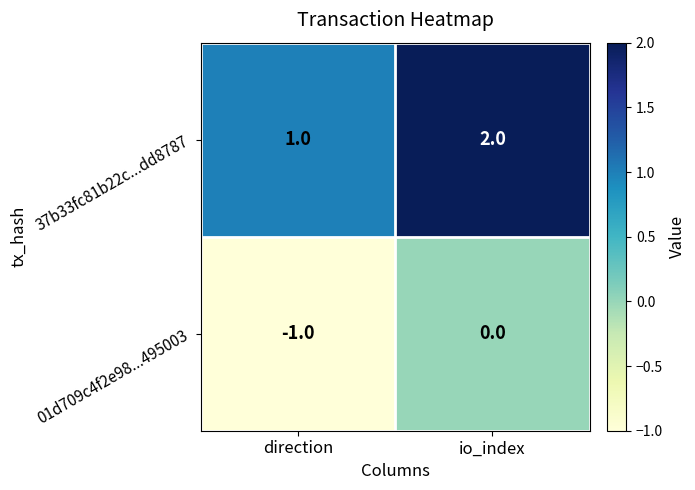

What is the sum of all 37b33fc81b22c...dd8787 values?

3